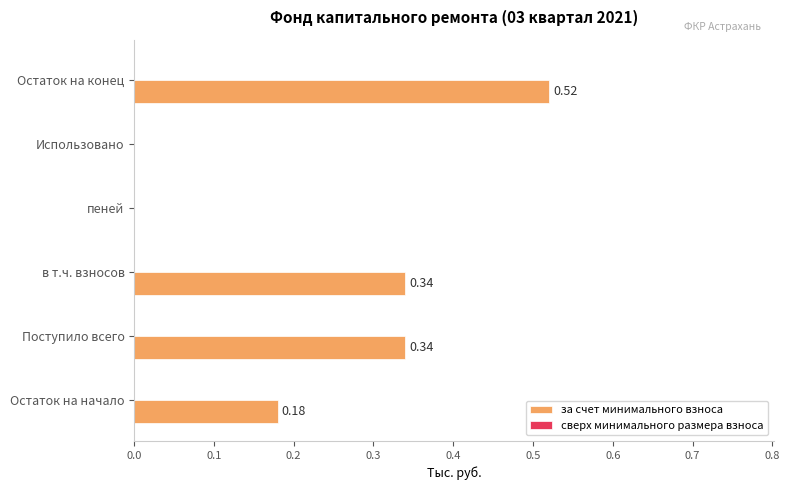

At which category does the chart reach its peak across all series?

Остаток на конец